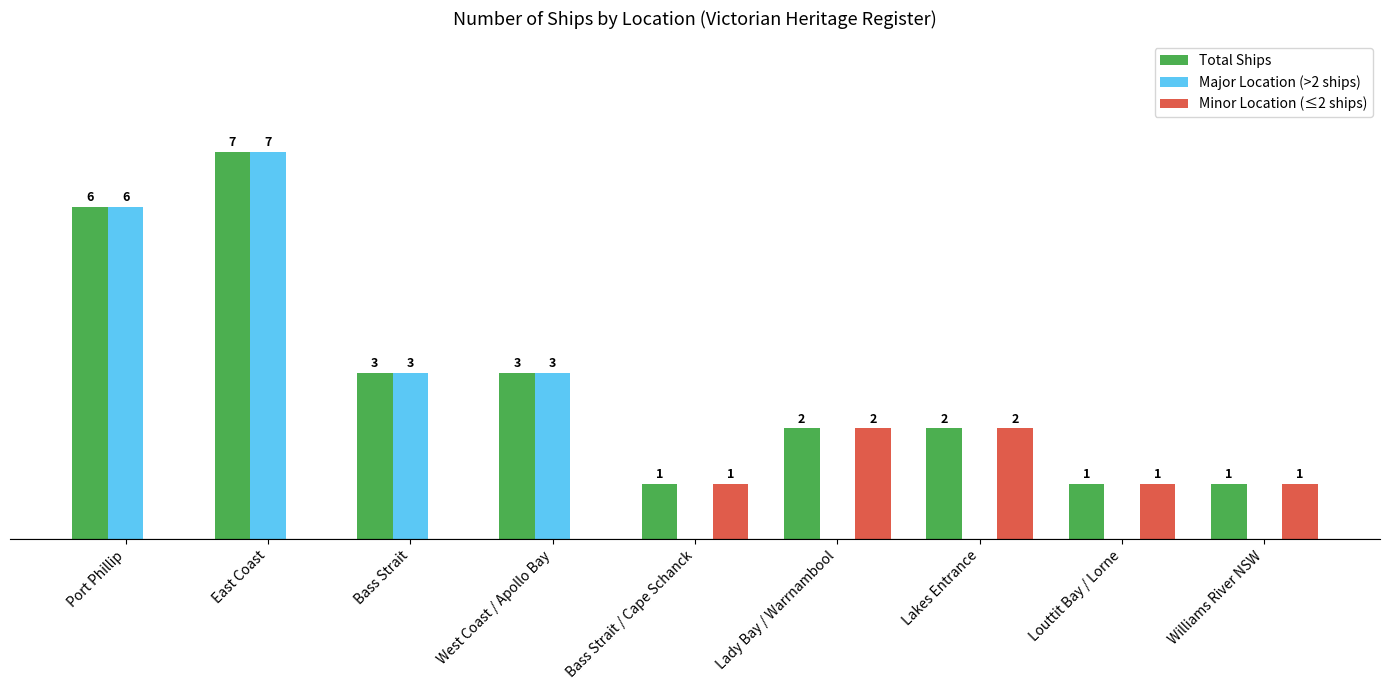

Is the value of Minor Location (≤2 ships) at Bass Strait greater than the value of Total Ships at Williams River NSW?

No